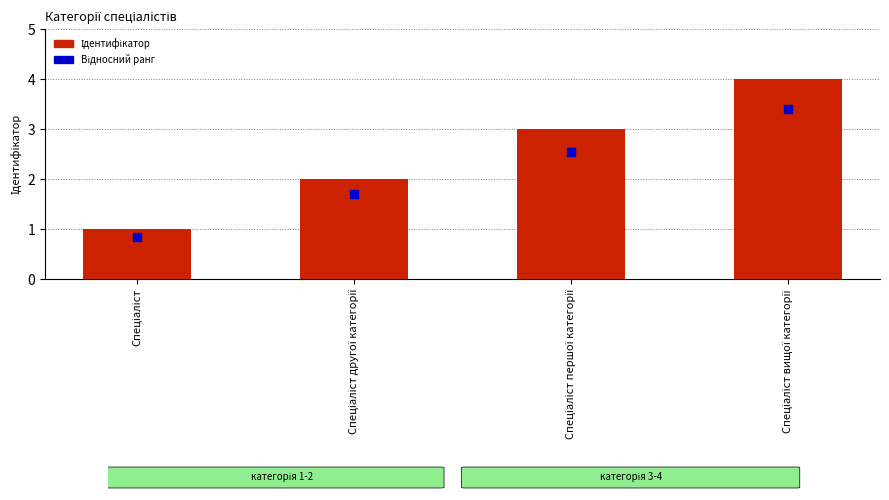

Which series contains the highest Y value?

Ідентифікатор